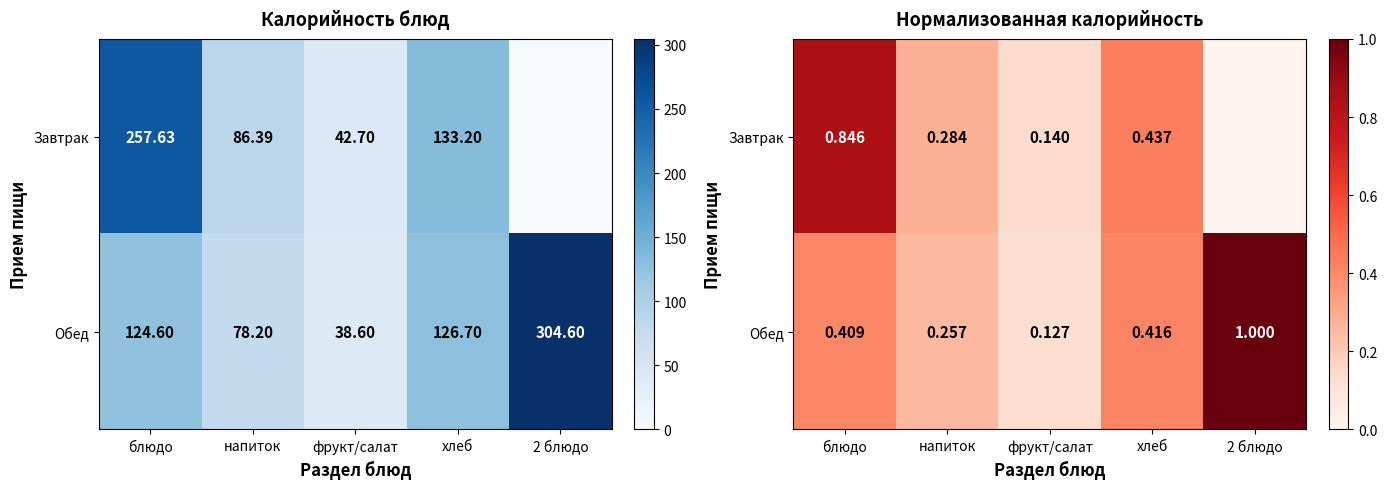

What is the difference between the Завтрак values at 2 блюдо and фрукт/салат?

0.1